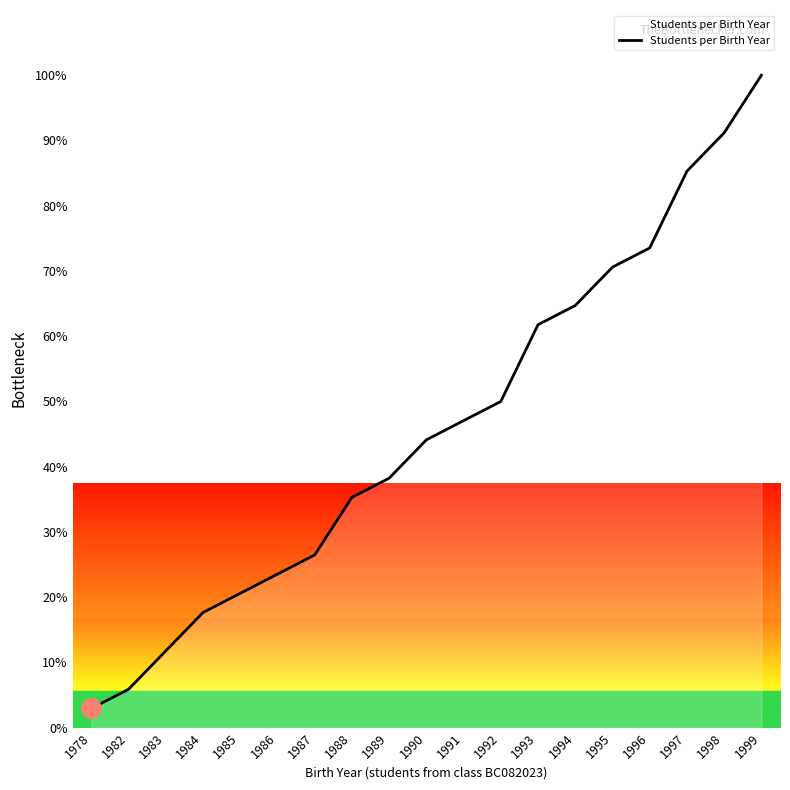

Does the chart display data point markers on the line(s)?

No